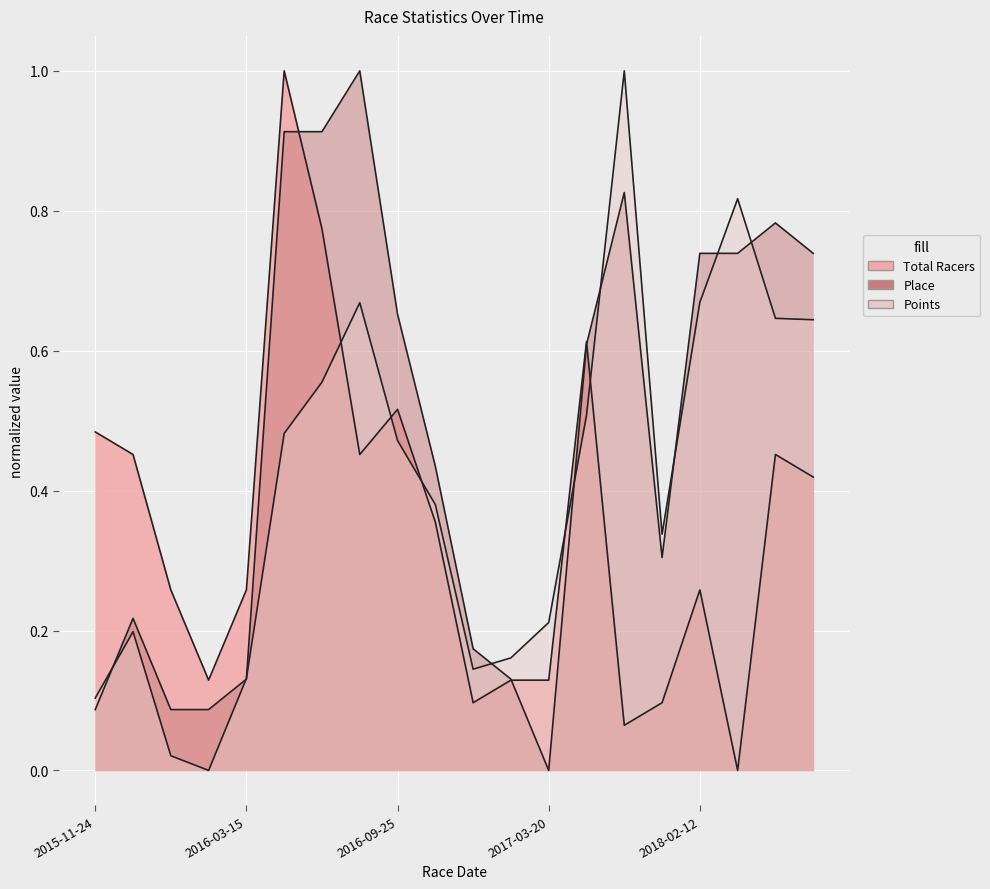

Which series has the largest range (max minus min)?

Total Racers